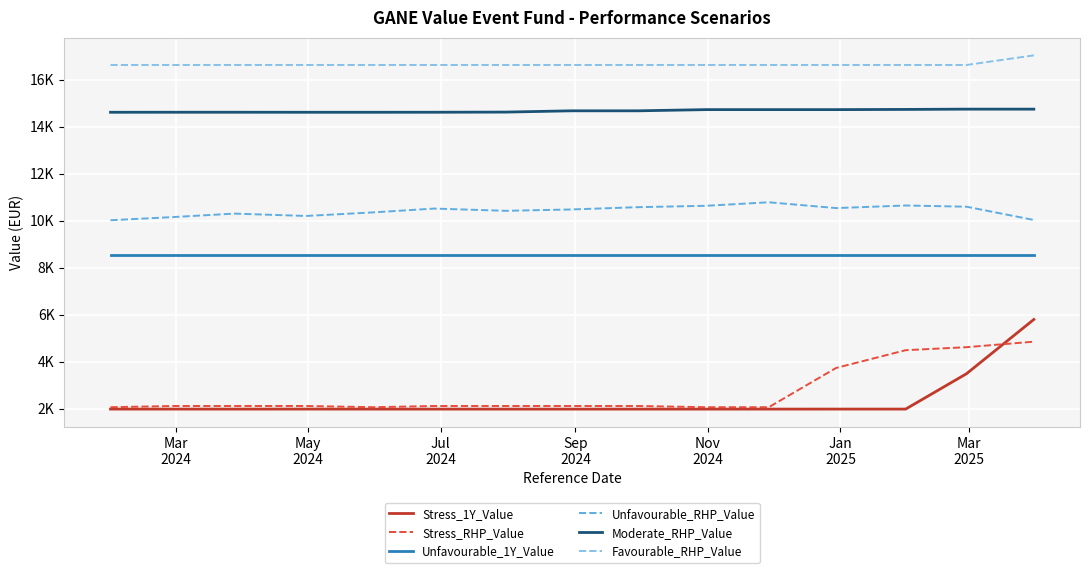

True or false: Moderate_RHP_Value and Unfavourable_RHP_Value cross at least once.

False